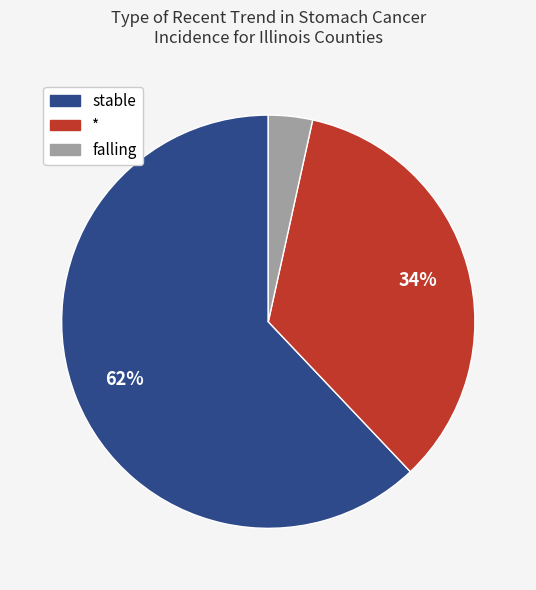

To the nearest percent, what is the average slice percentage?

33%